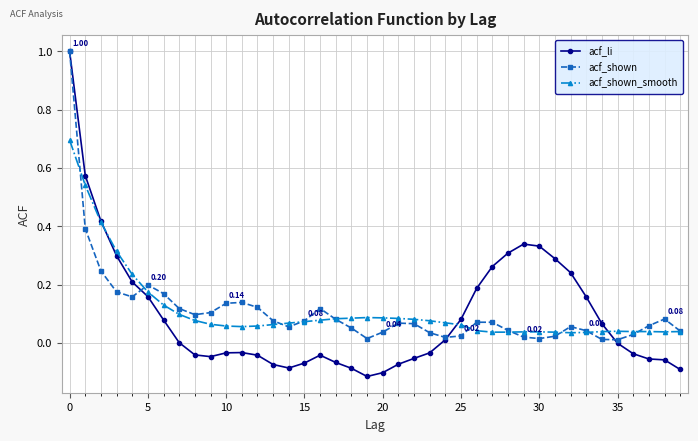

Which series has the widest spread of values?

acf_li